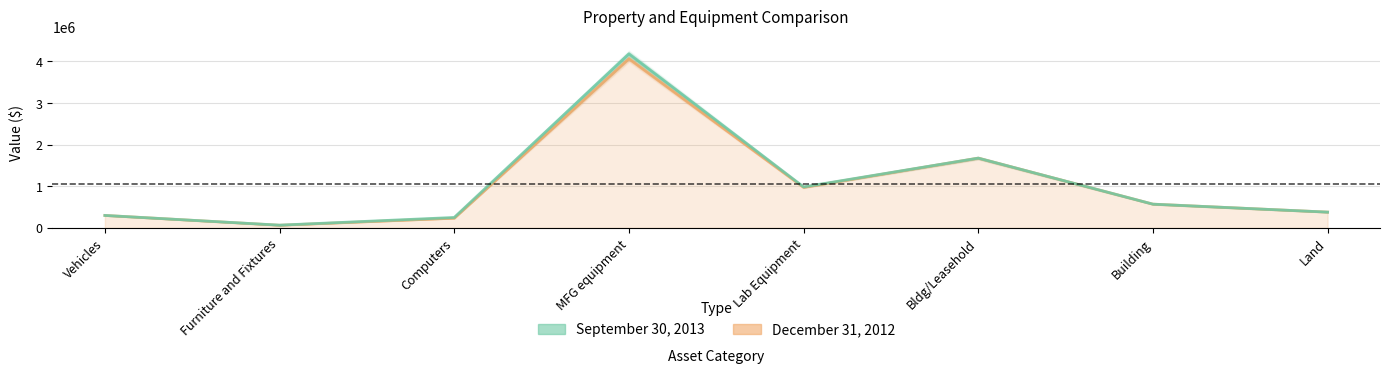

Which series changed the most between Furniture and Fixtures and Lab Equipment?

September 30, 2013